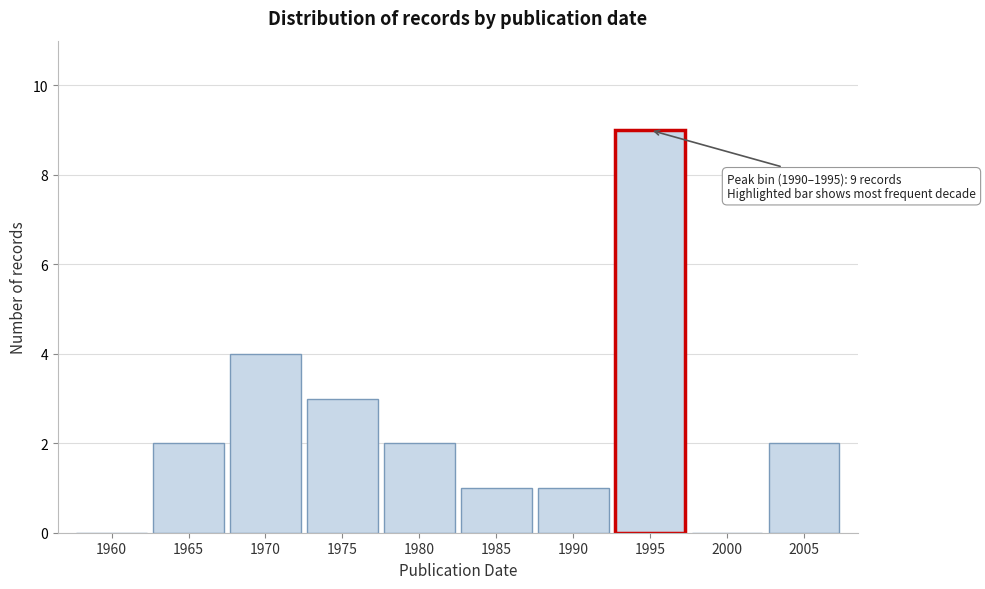

Reading right to left, list all the values displayed in this chart.

2005=2	2000=0	1995=9	1990=1	1985=1	1980=2	1975=3	1970=4	1965=2	1960=0